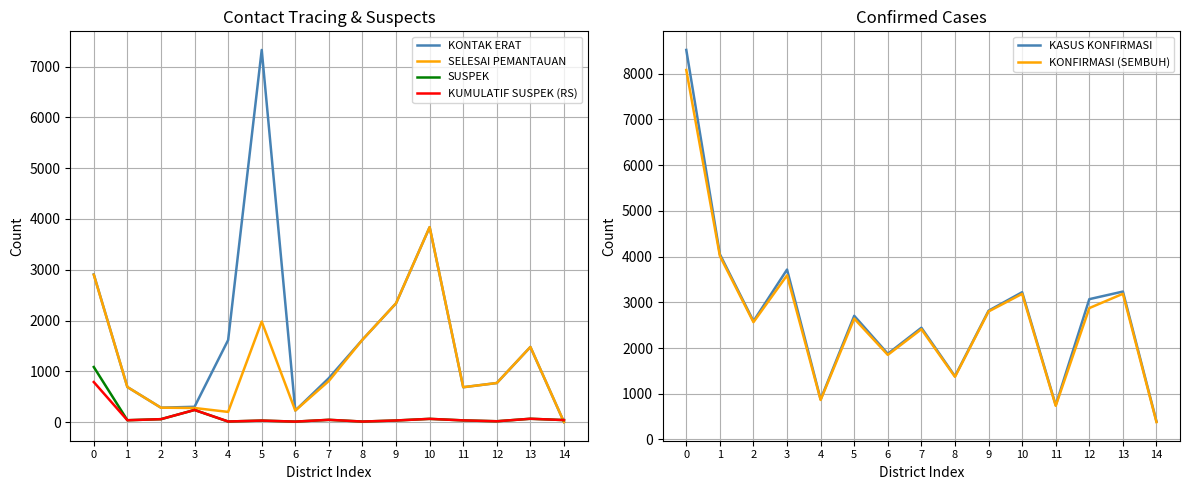

What is the average value of the KASUS KONFIRMASI series?

2775